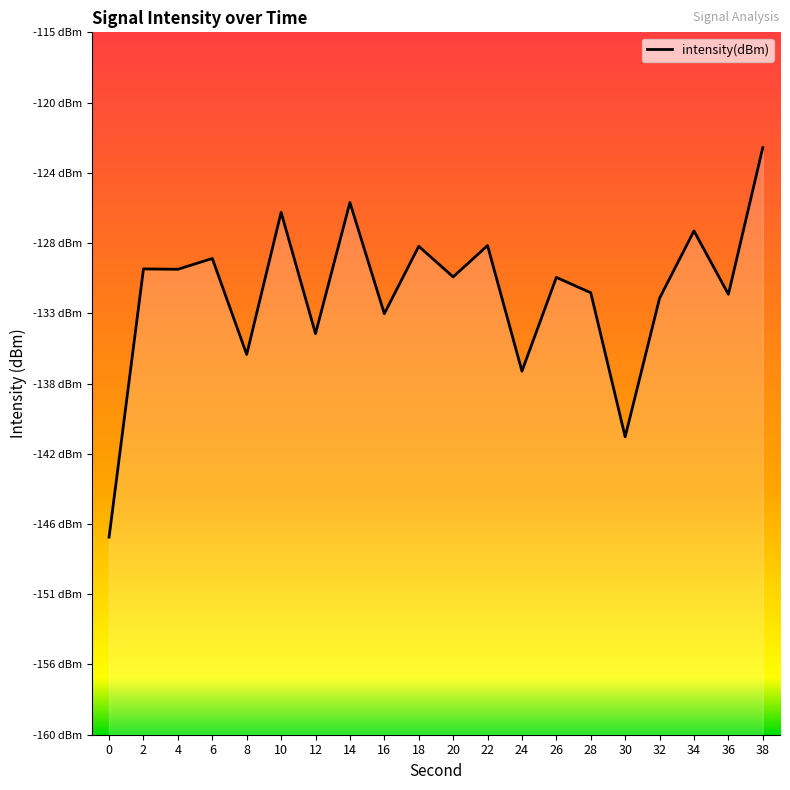

What is the sum of the values at 8 and 0?

-283.0